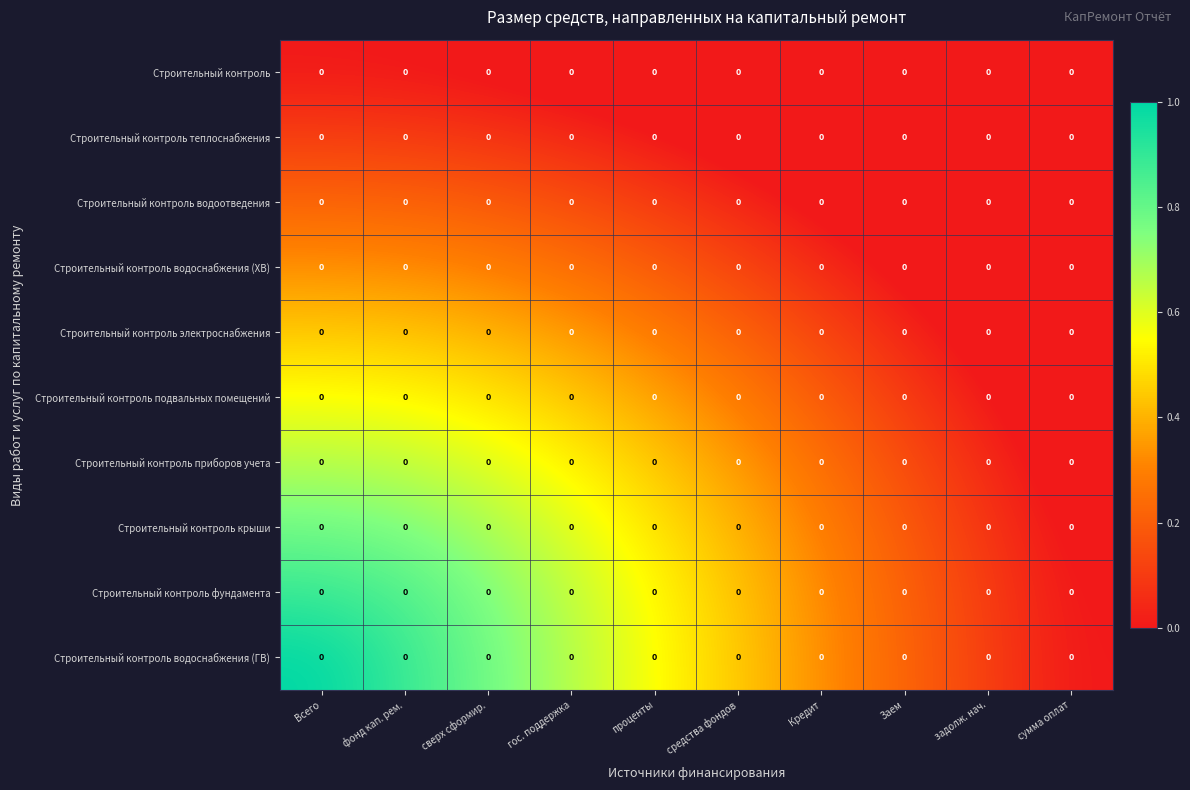

At how many categories does at least one series exceed 0?

9